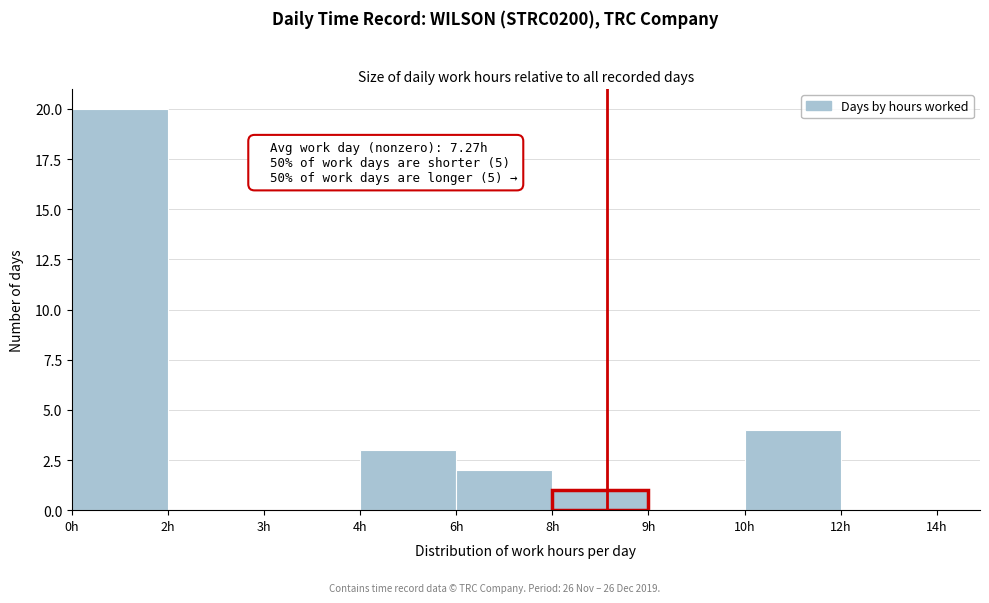

Reading left to right, extract all data points from this chart.

0h=20	2h=0	3h=0	4h=3	6h=2	8h=1	9h=0	10h=4	12h=0